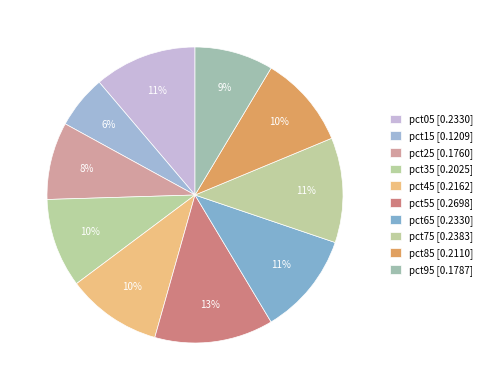

To the nearest percent, what percentage of the pie is pct35?

10%